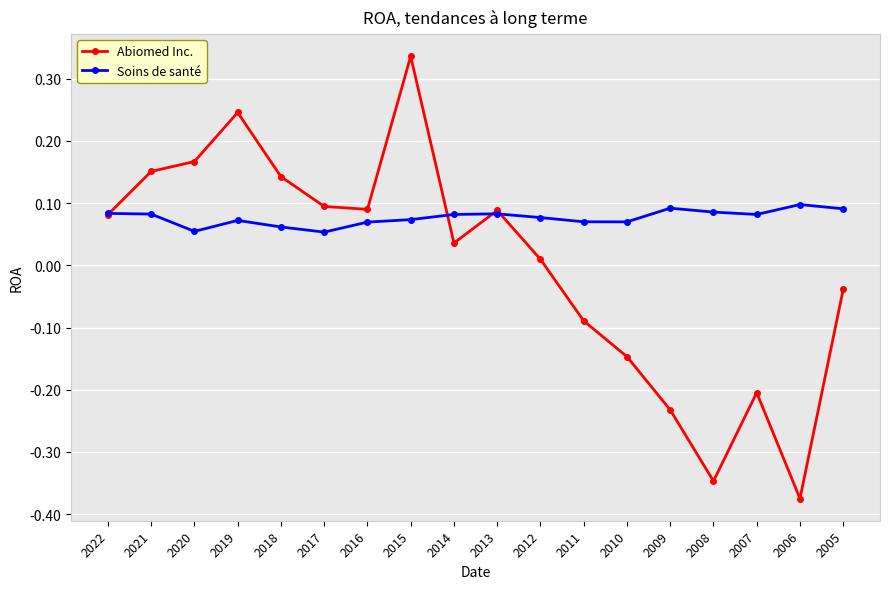

At 2010, list the series in order from largest to smallest.

Soins de santé, Abiomed Inc.